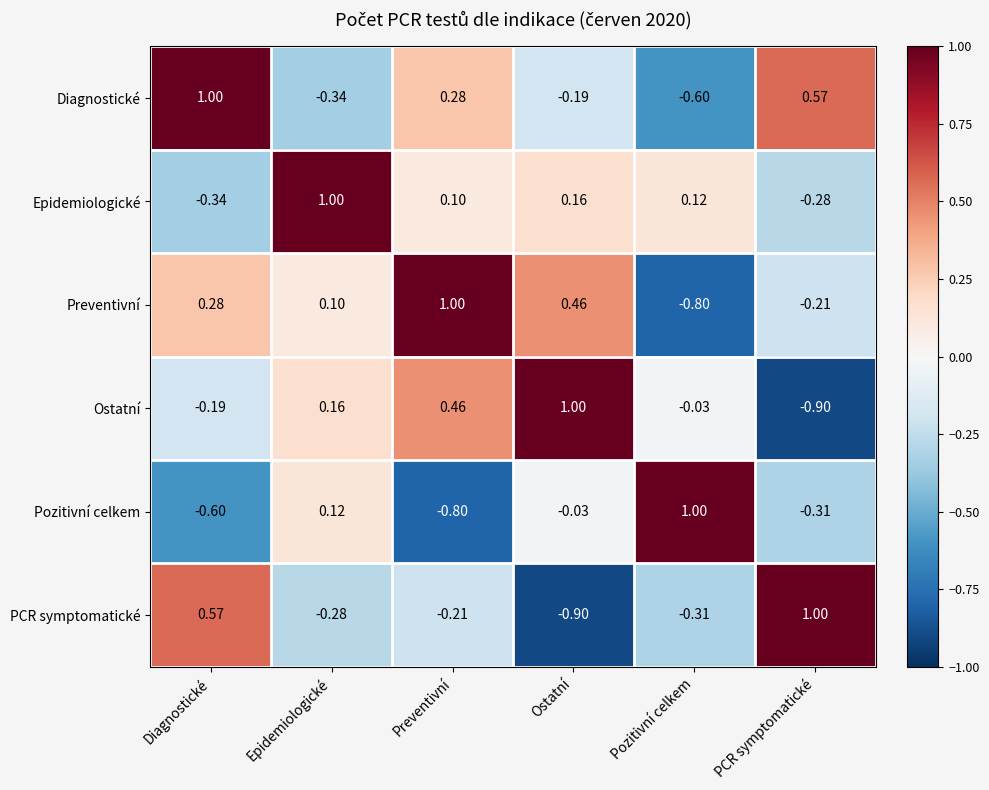

Which category has the highest value in the PCR symptomatické series?

PCR symptomatické